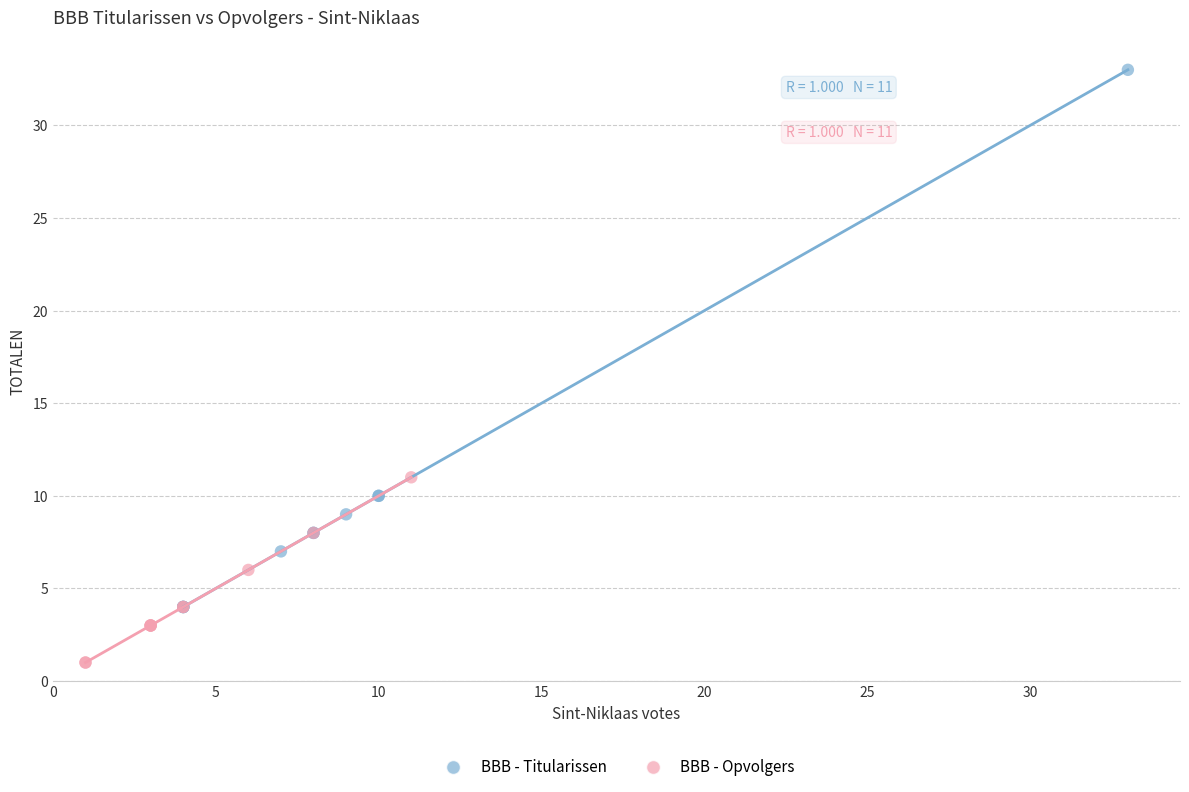

Which series contains the highest Y value?

BBB - Titularissen